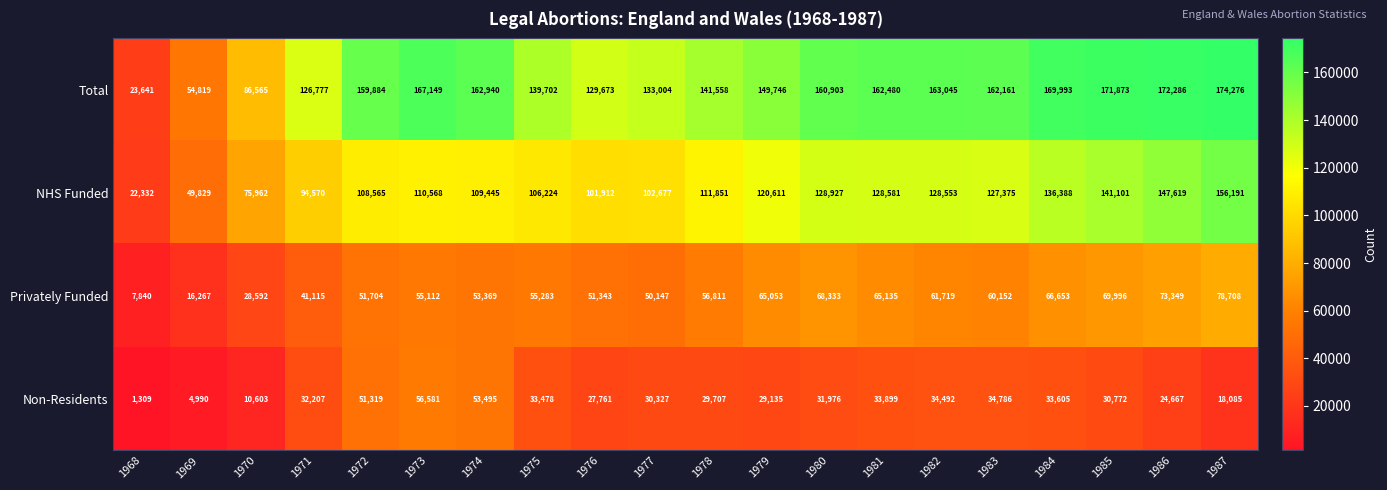

What value does the NHS Funded series have at 1980?

128927